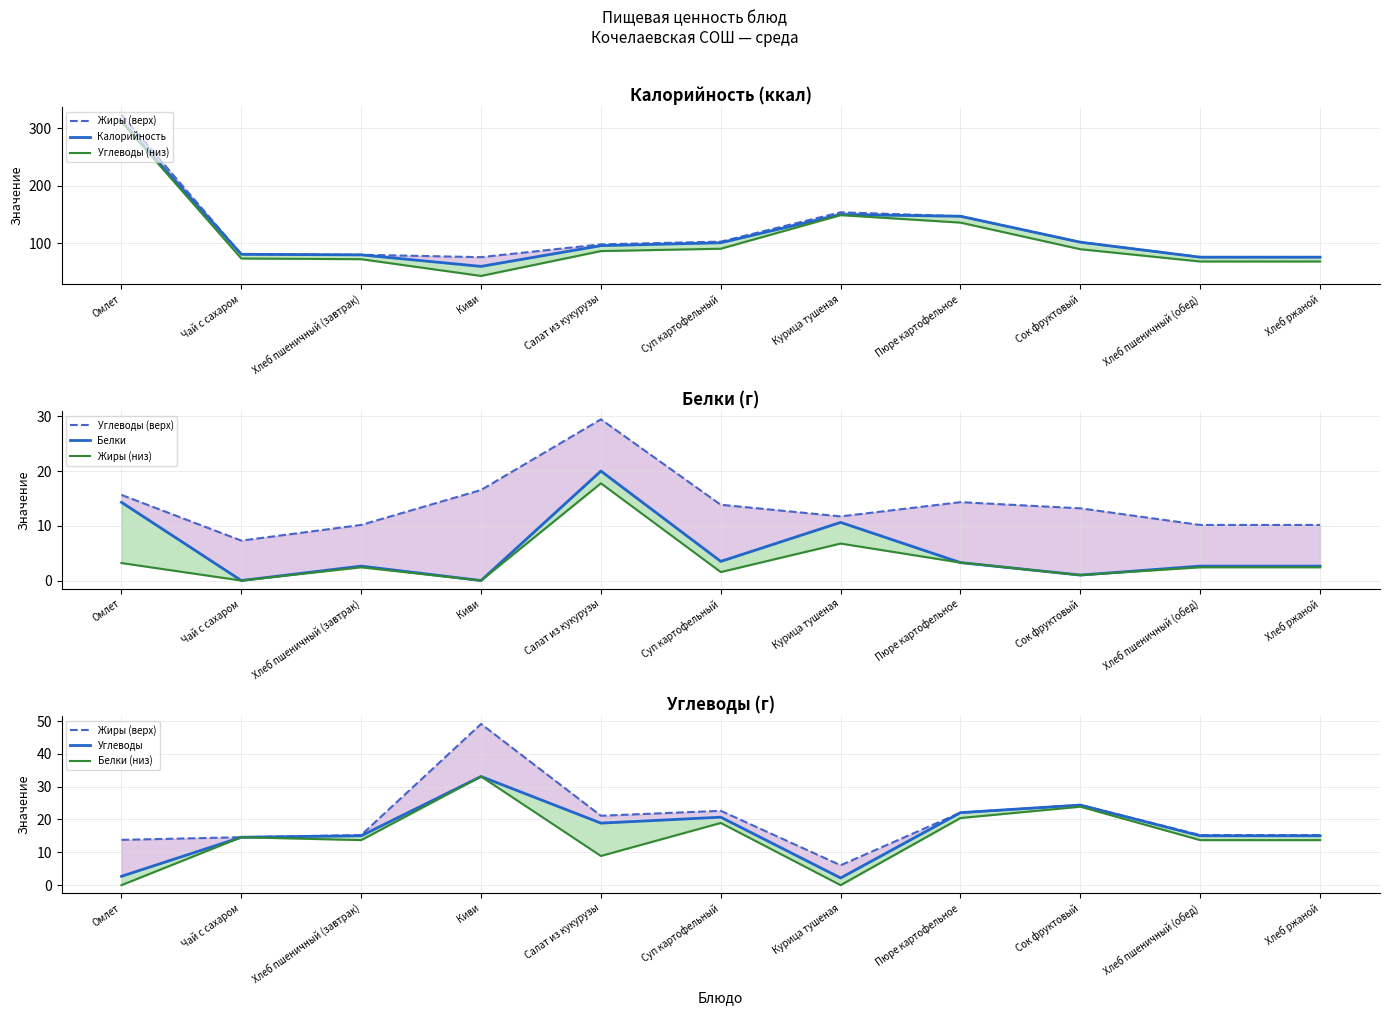

In Белки, how many points are higher than both neighbors (excluding endpoints)?

3